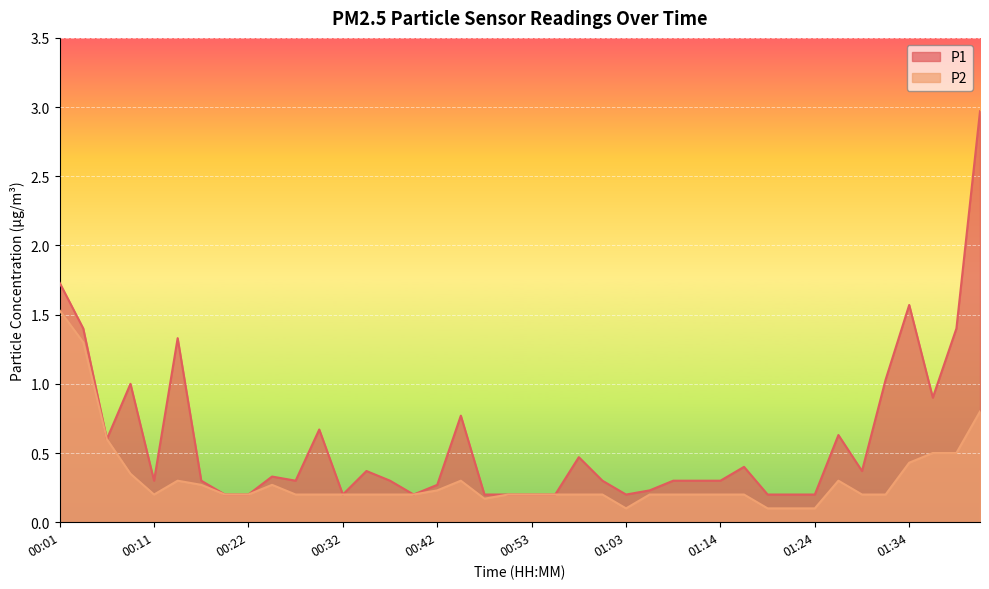

What is the label of the 36th point from the left?

01:32